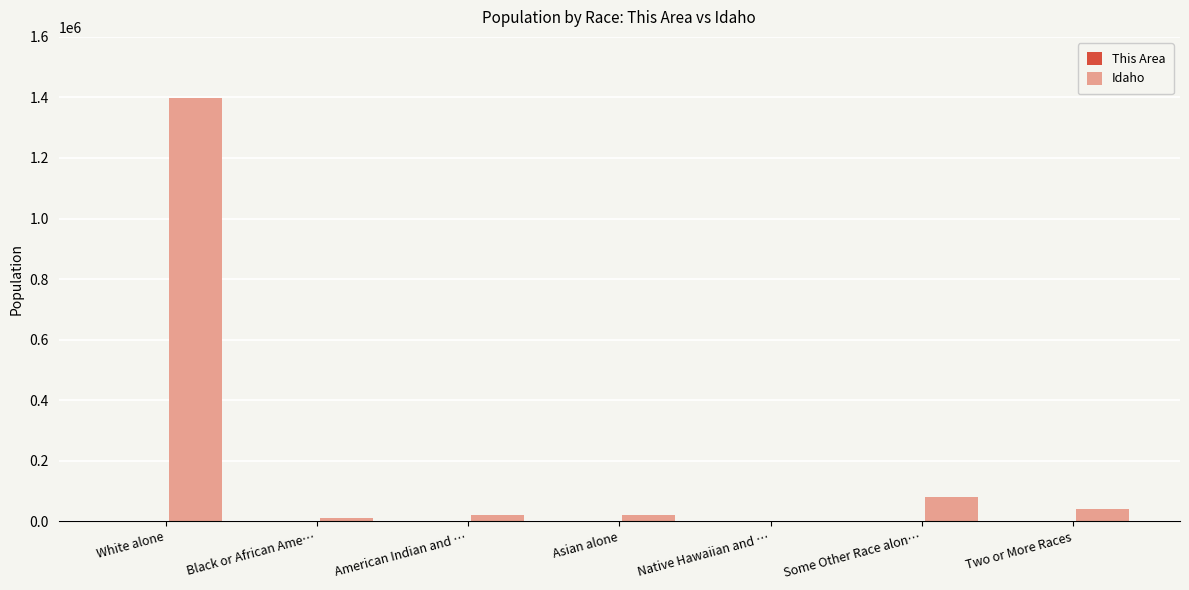

Is it true that Idaho equals 38935 at Two or More Races?

True